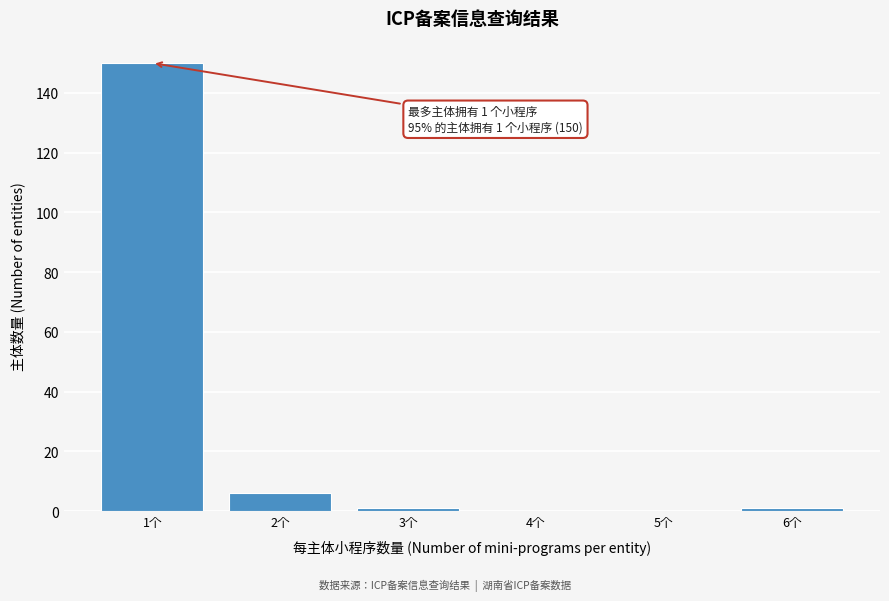

Reading left to right, what are all the values shown in this chart?

1个=150	2个=6	3个=1	4个=0	5个=0	6个=1